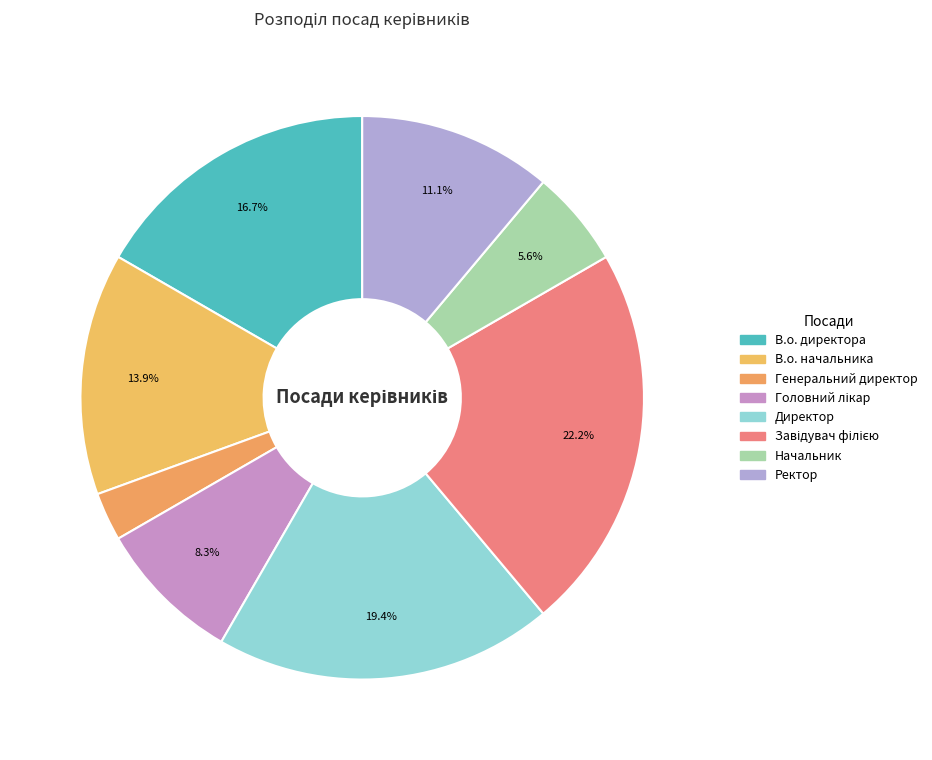

Approximately how many times larger is the value at Ректор compared to Головний лікар?

1.3